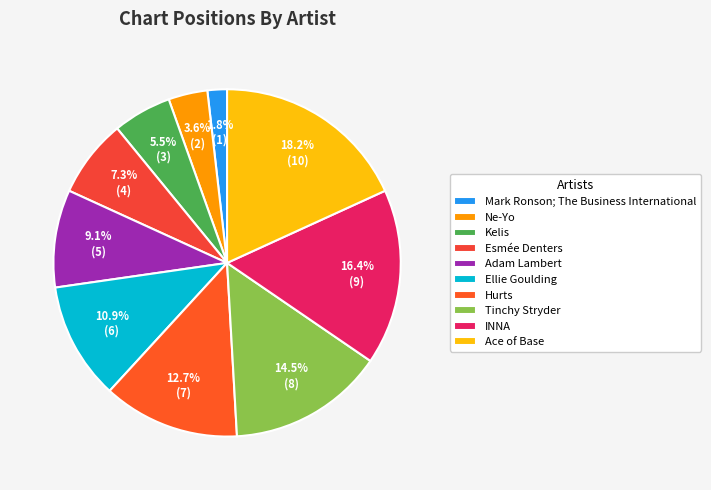

Is it true that Hurts is 5% of the pie?

False